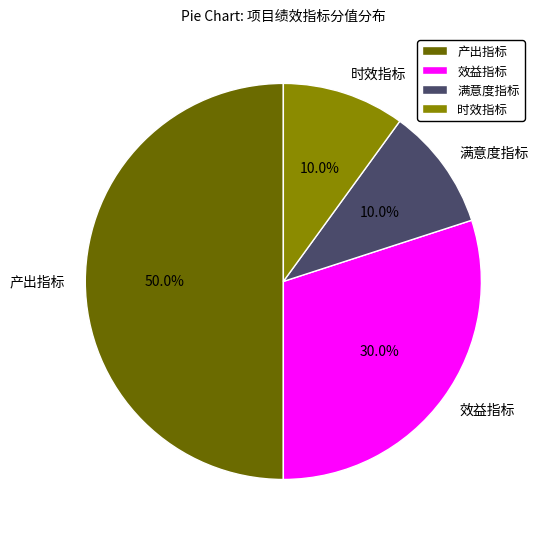

What is the largest slice in the pie chart?

产出指标